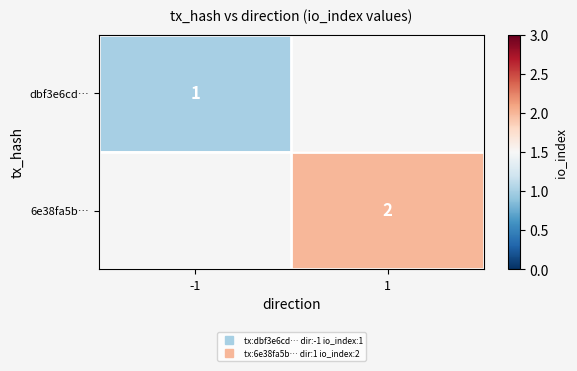

At -1, list the series in order from largest to smallest.

dbf3e6cd…, 6e38fa5b…